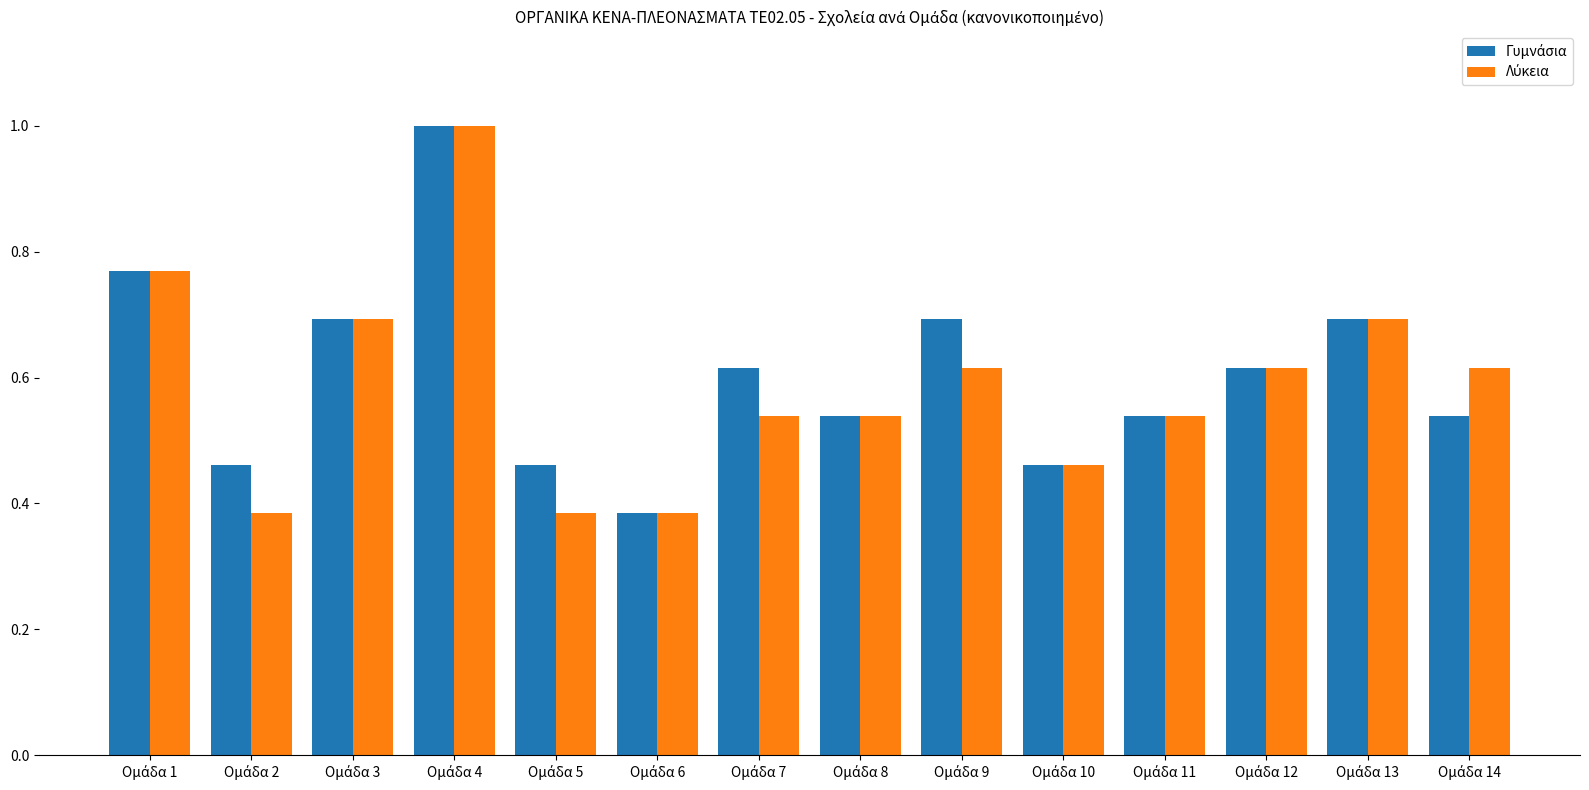

At how many categories does at least one series exceed 0?

14